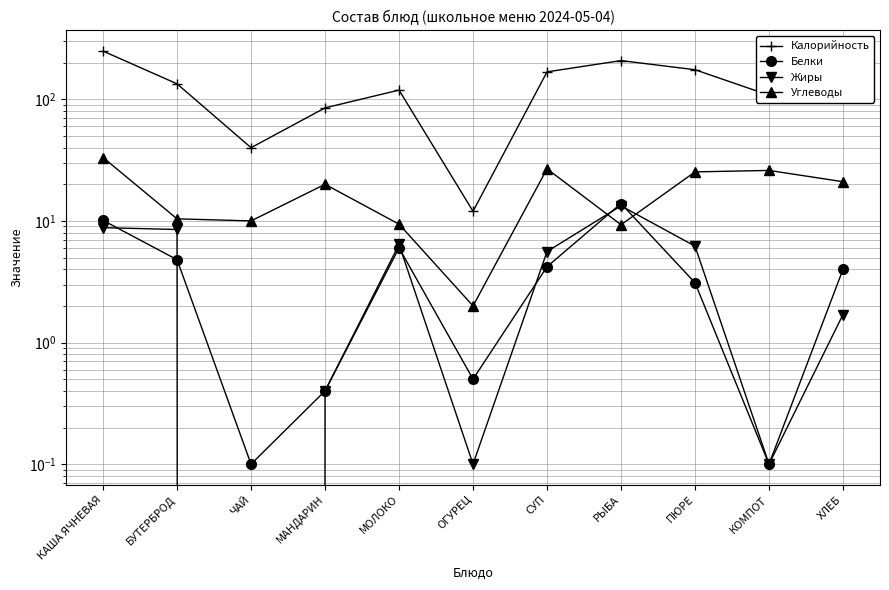

The value of Жиры at РЫБА is 13.3. True or false?

True